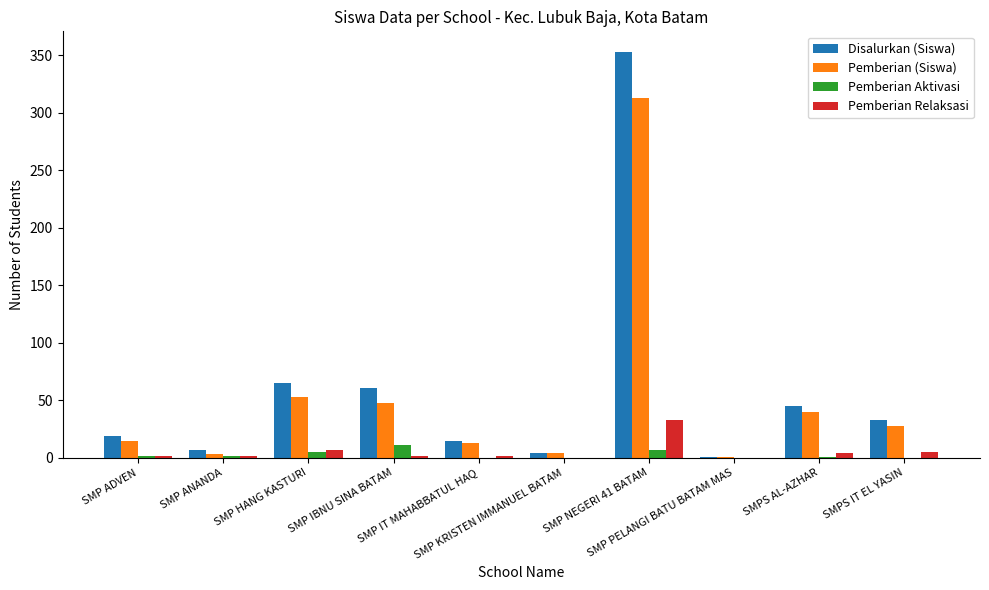

What is the approximate value of Disalurkan (Siswa) at SMP IBNU SINA BATAM?

61